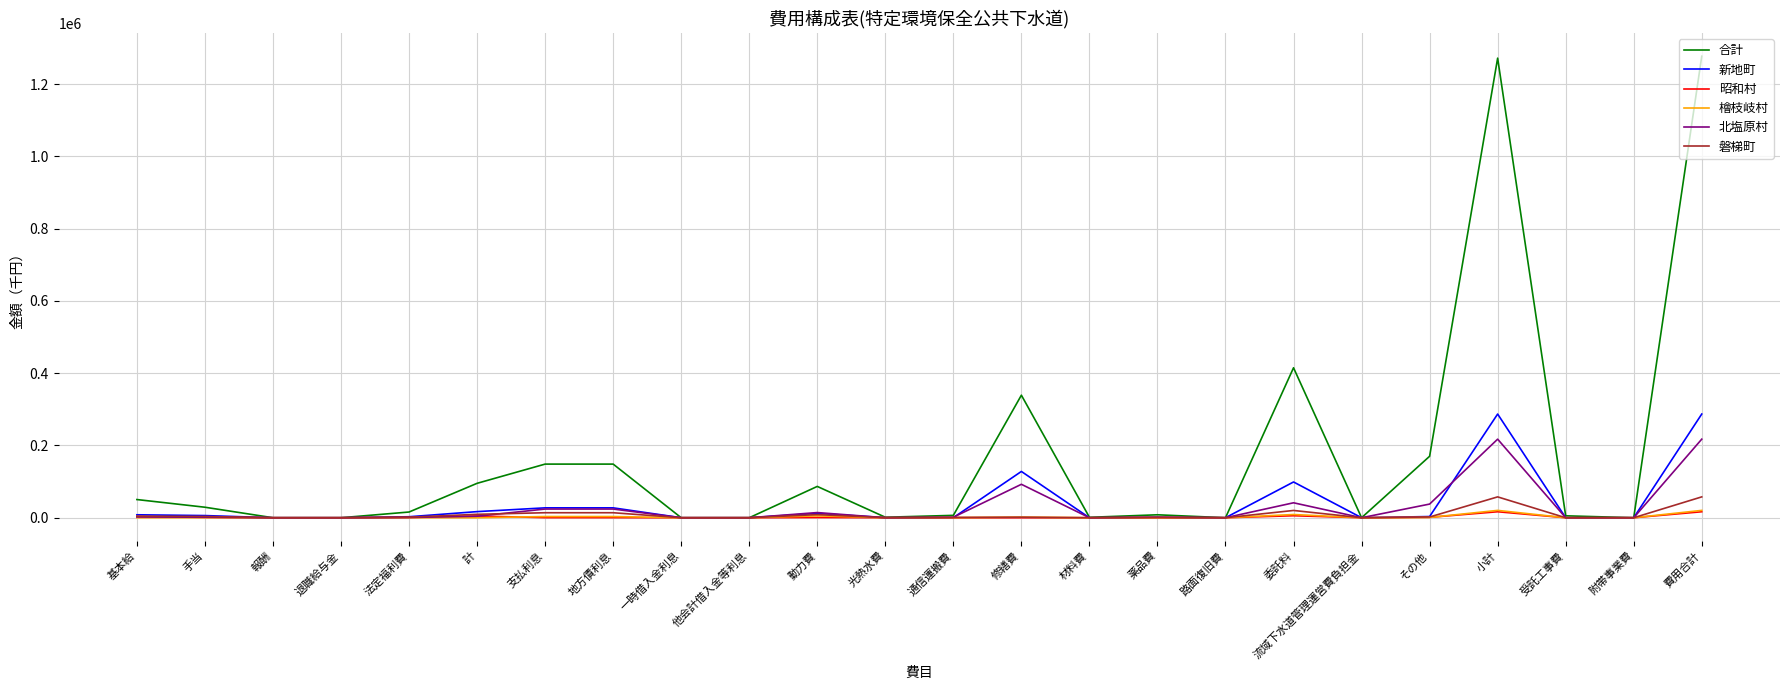

What is the highest value of the 新地町 series?

286909